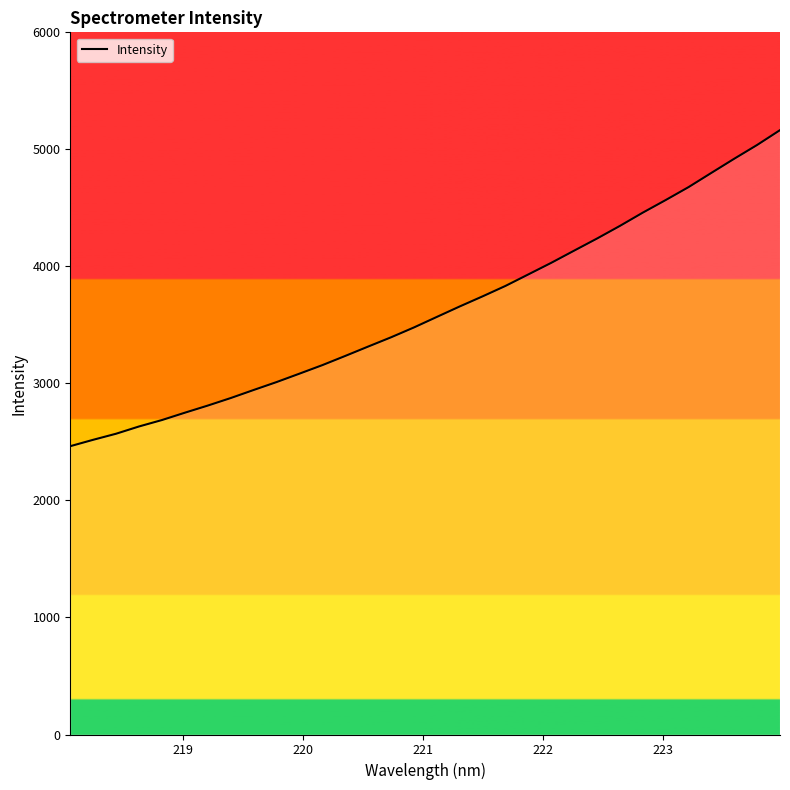

What is the maximum value shown in the chart?

5164.3